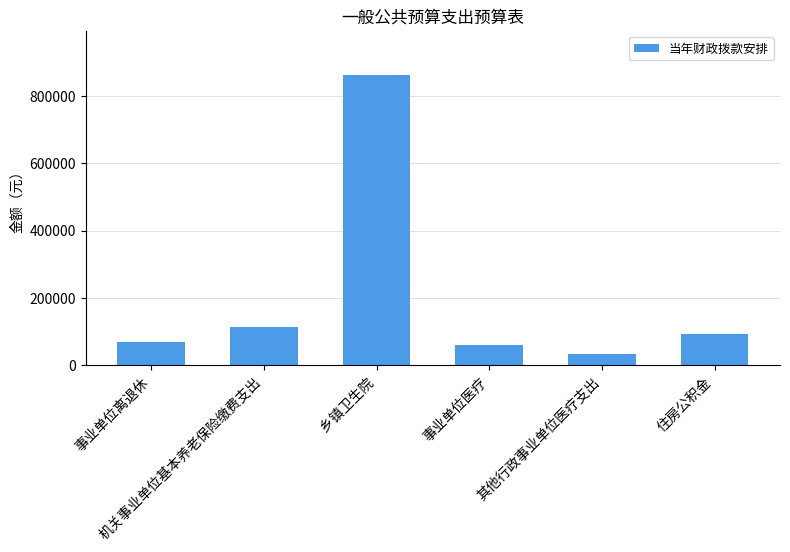

What is the maximum value shown in the chart?

862591.2